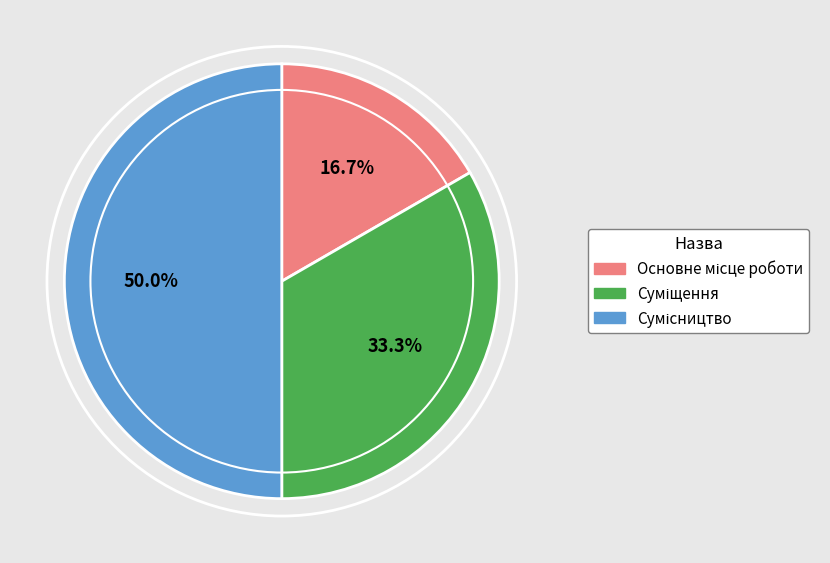

To the nearest percent, what is the combined percentage of Суміщення and Основне місце роботи?

50%